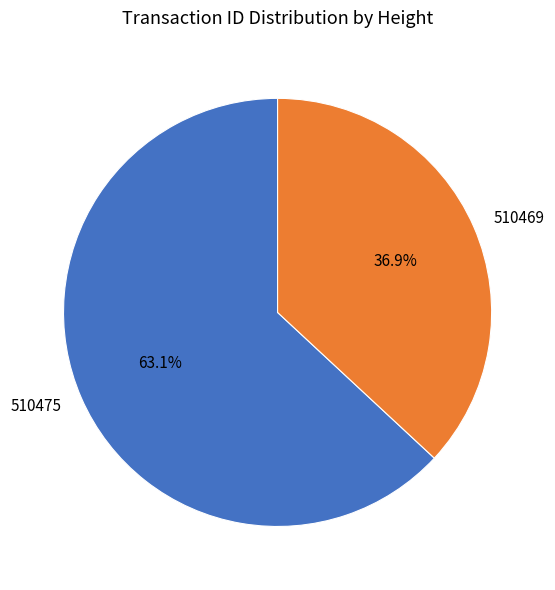

To the nearest percent, what percentage of the pie is 510475?

63%